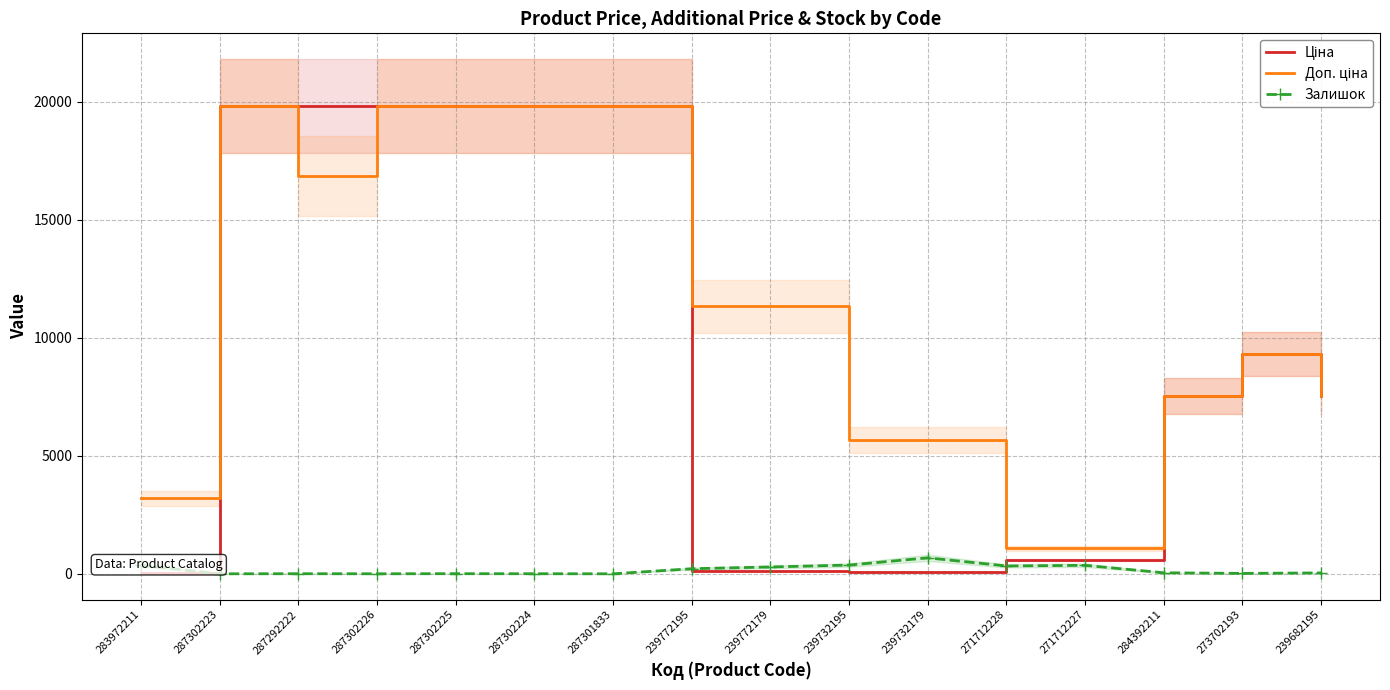

What is the label of the 8th point from the right?

239772179